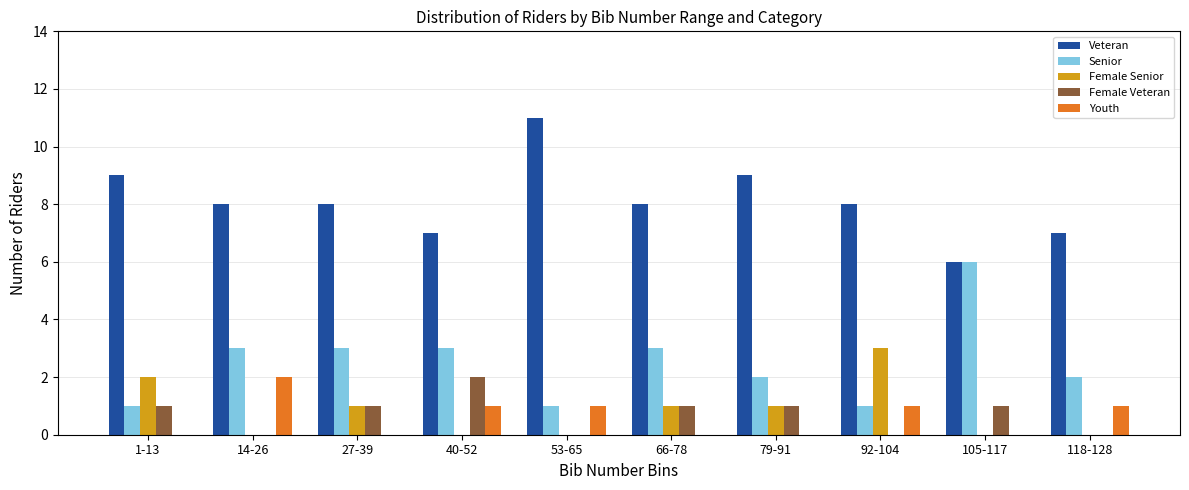

At which label does Female Senior reach its peak?

92-104